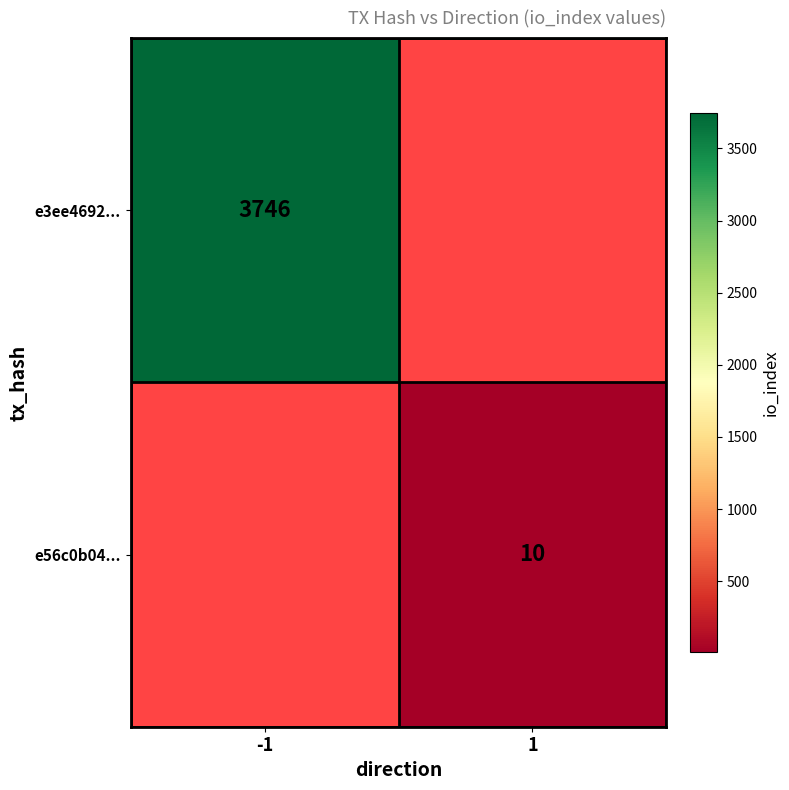

The value of e3ee4692... at -1 is 3746. True or false?

True